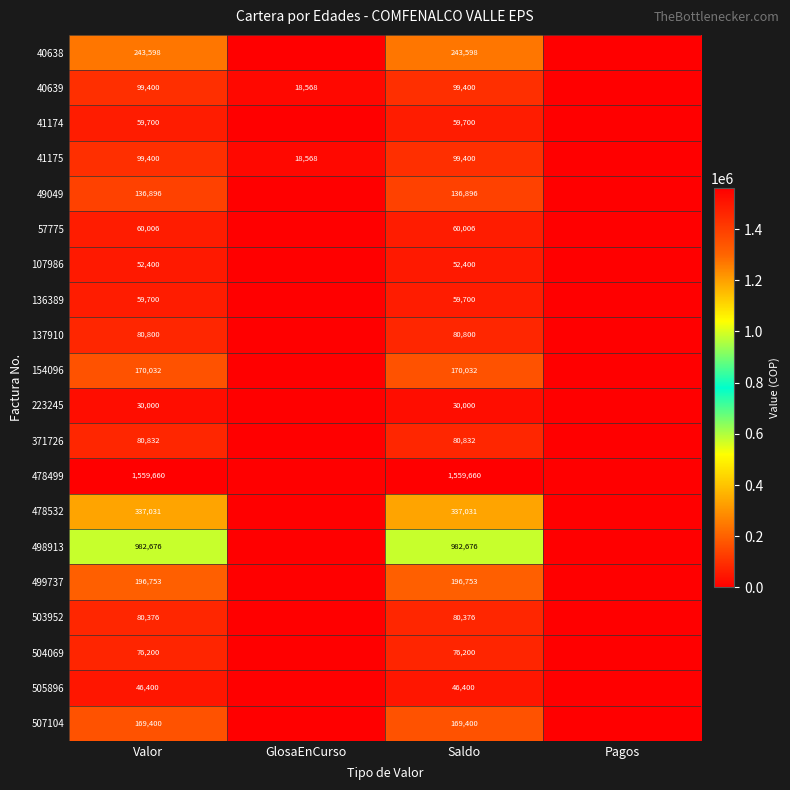

What is the sum of the 41175 values at Saldo and GlosaEnCurso?

117968